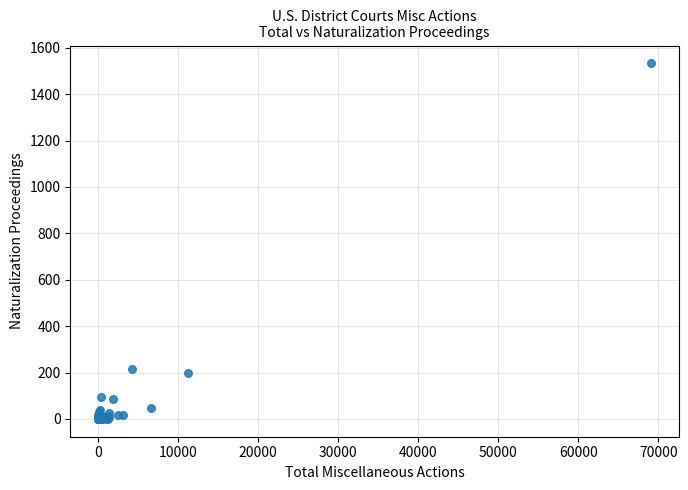

What Y value in the scatter plot is closest to 766?

217